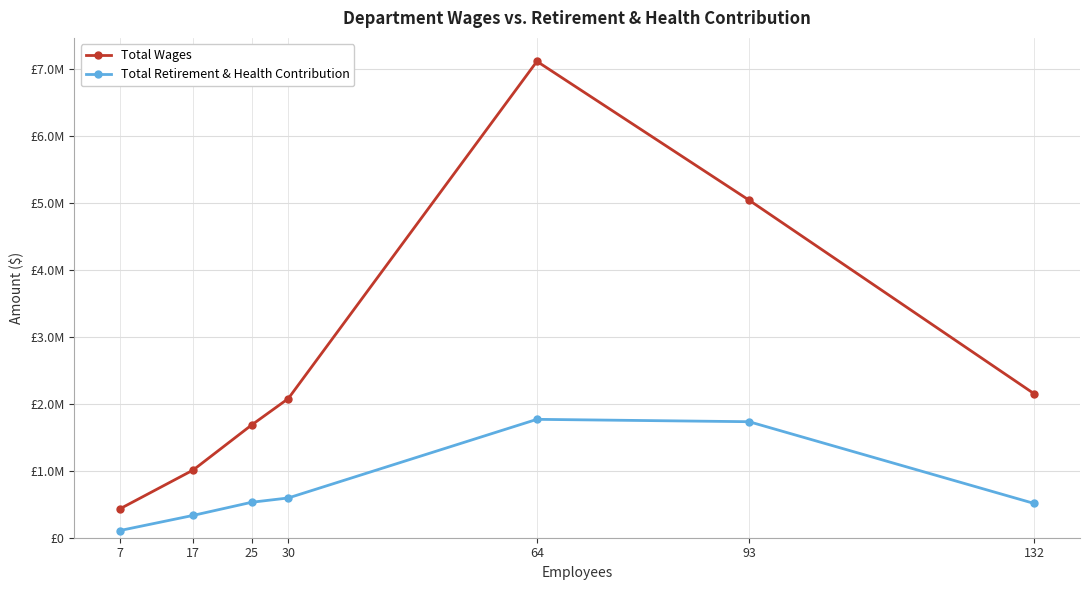

Reading left to right, extract all data points from this chart.

Total Wages: 7=432794	17=1011941	25=1685680	30=2079330	64=7121262	93=5046228	132=2150969
Total Retirement & Health Contribution: 7=107799	17=333783	25=530174	30=594344	64=1769753	93=1734287	132=511684